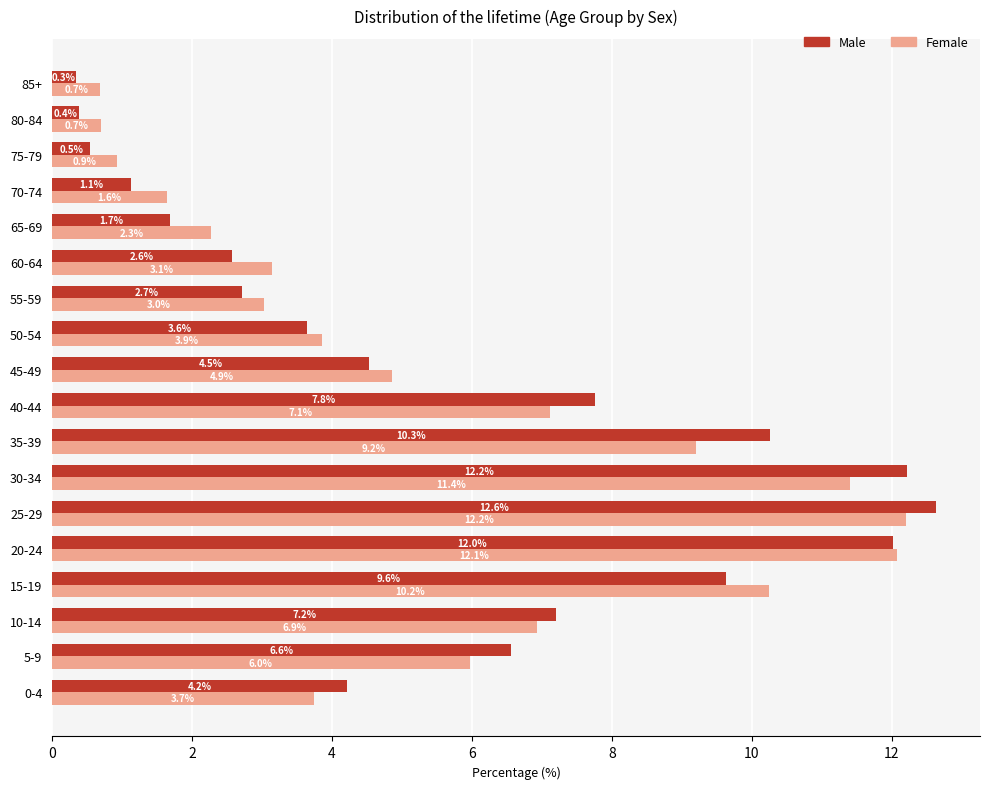

Which series has the largest range (max minus min)?

Male